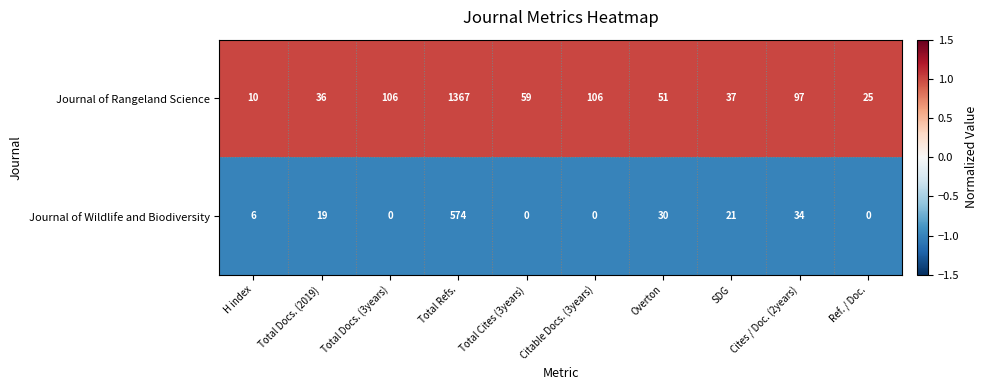

At which category is the sum across all series the highest?

Total Refs.